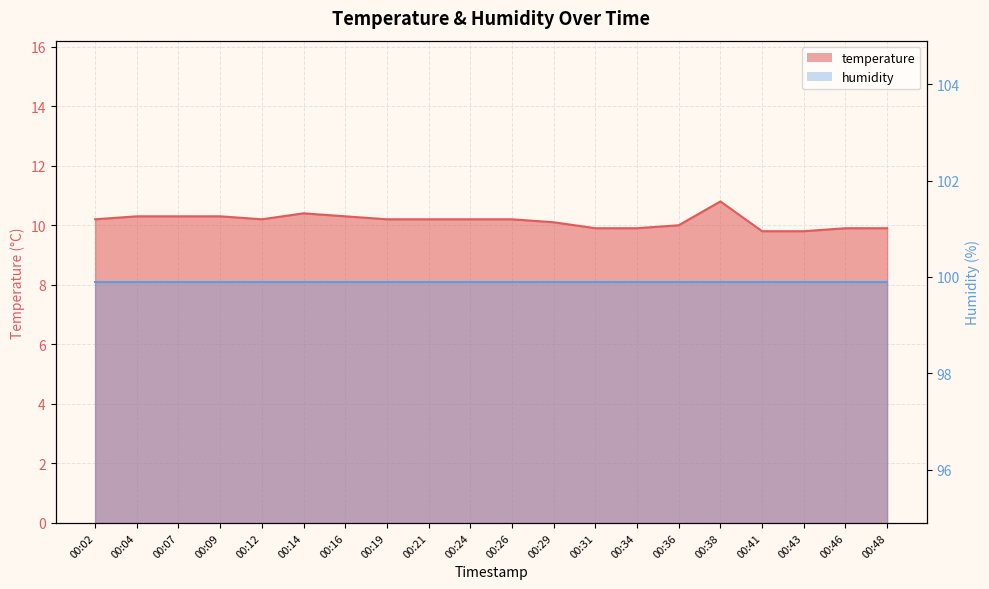

Between 00:31 and 00:16, which is larger?

00:16